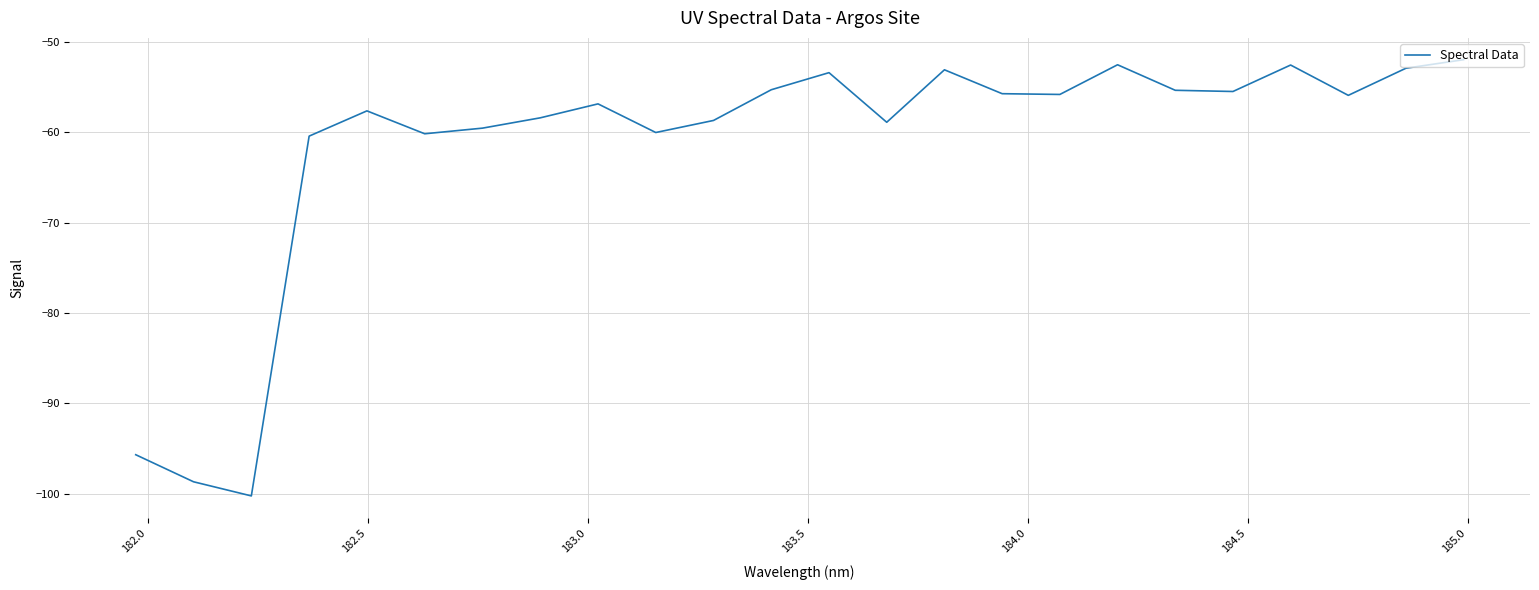

What is the minimum value shown in the chart?

-100.2